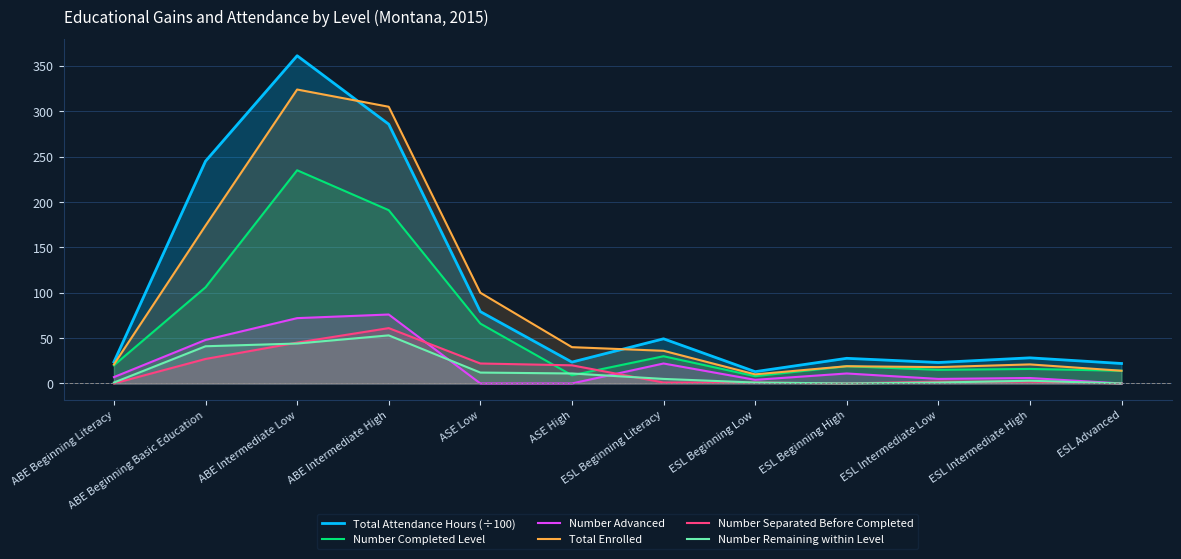

Which series has the widest spread of values?

Total Attendance Hours (÷100)